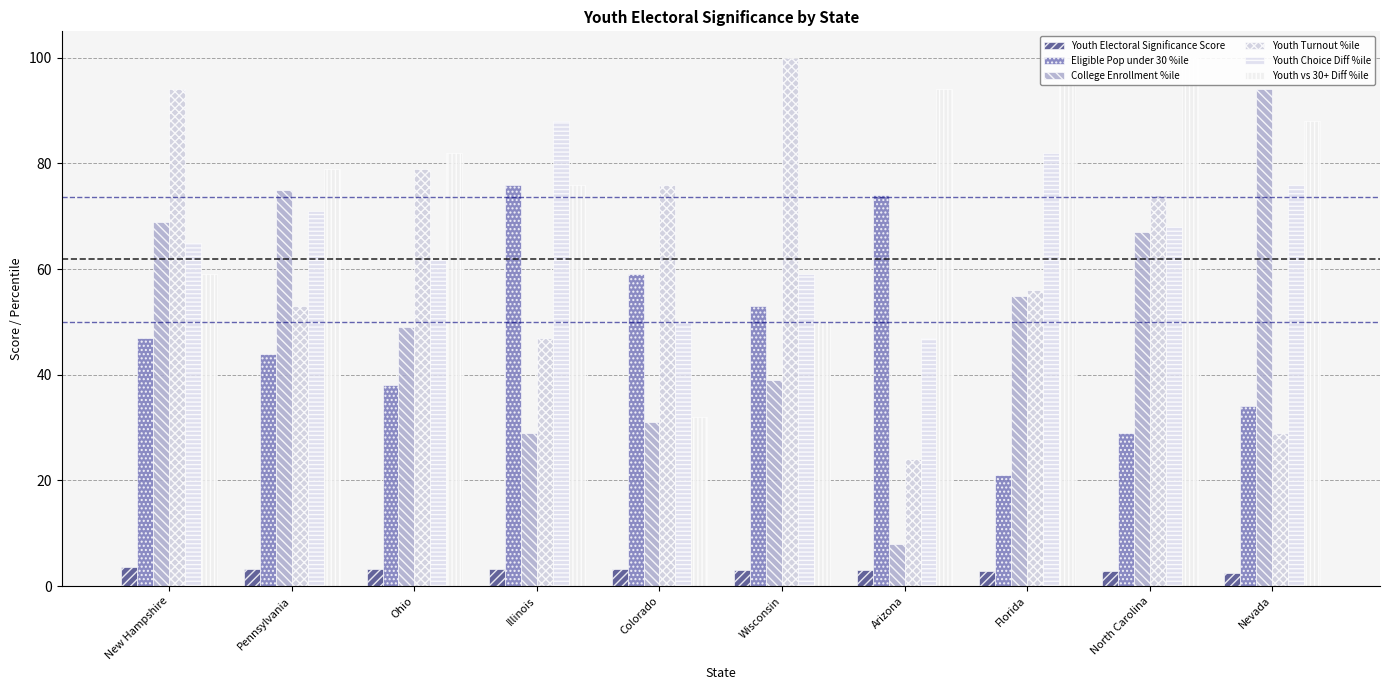

What is the total value across all series at Pennsylvania?

325.3